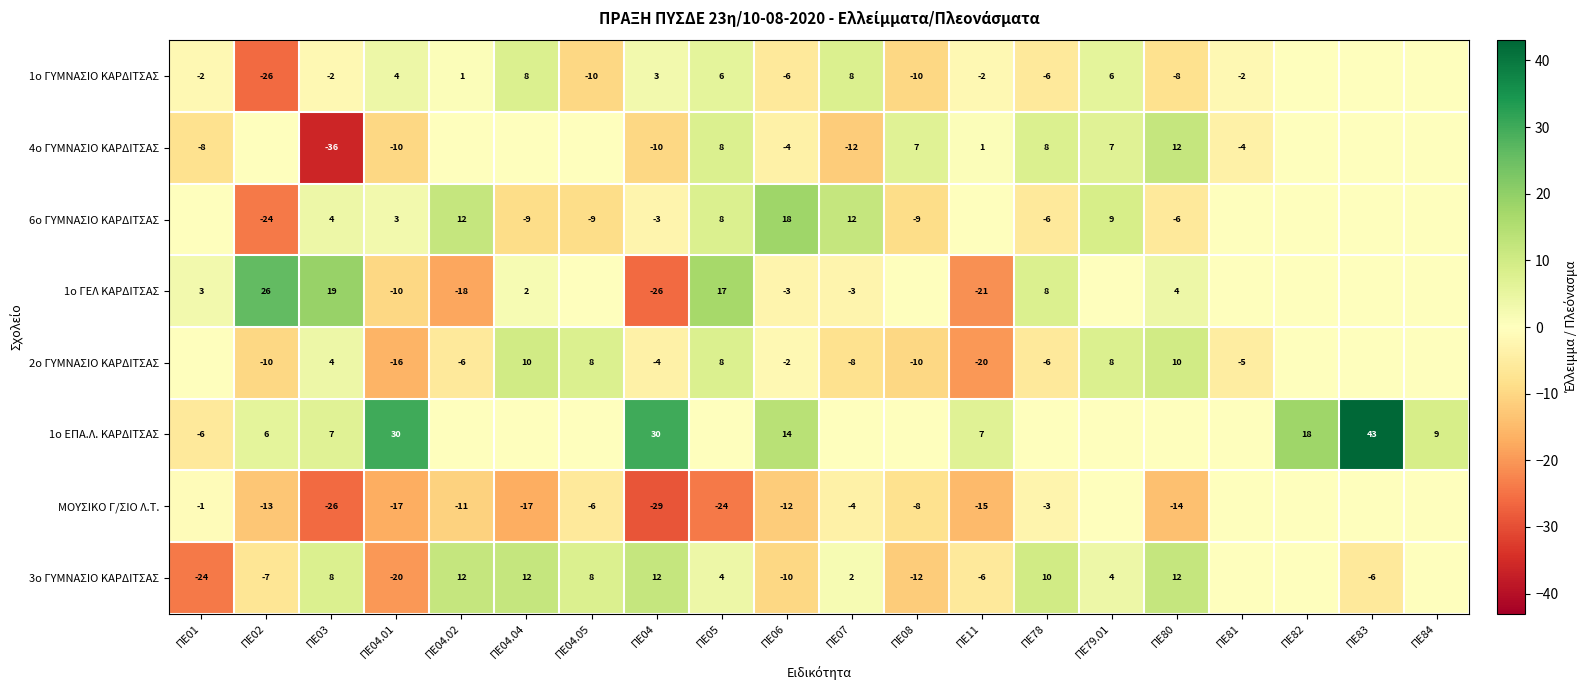

Which category has the lowest value across all series?

ΠΕ03